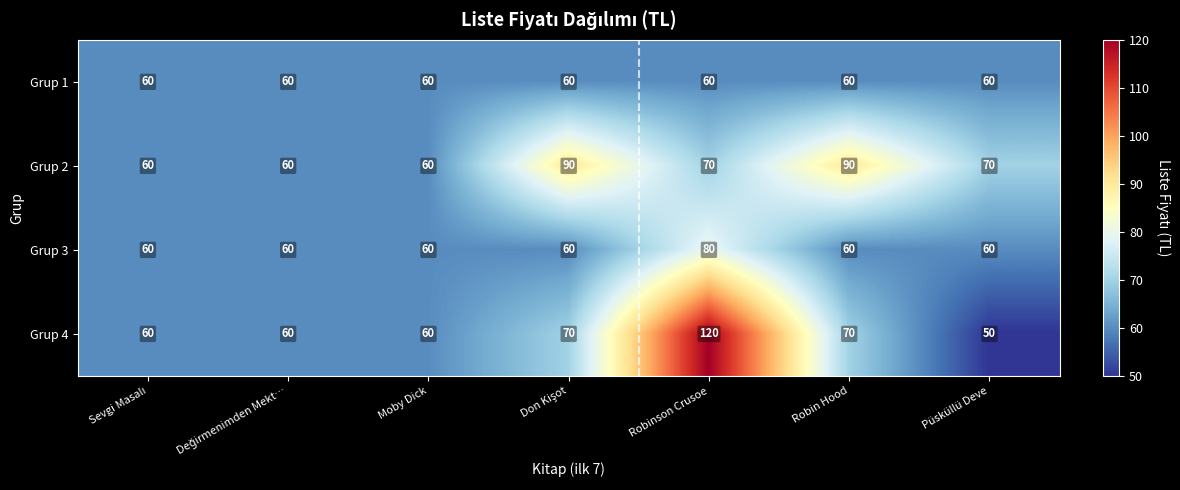

Which category has the lowest value across all series?

Püsküllü Deve